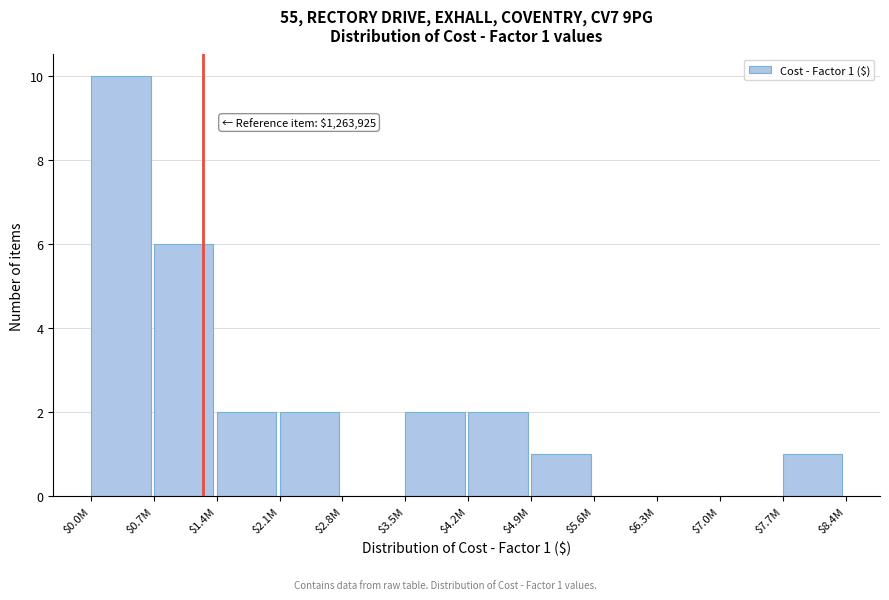

Is it true that the value at $5.6M is -4?

False